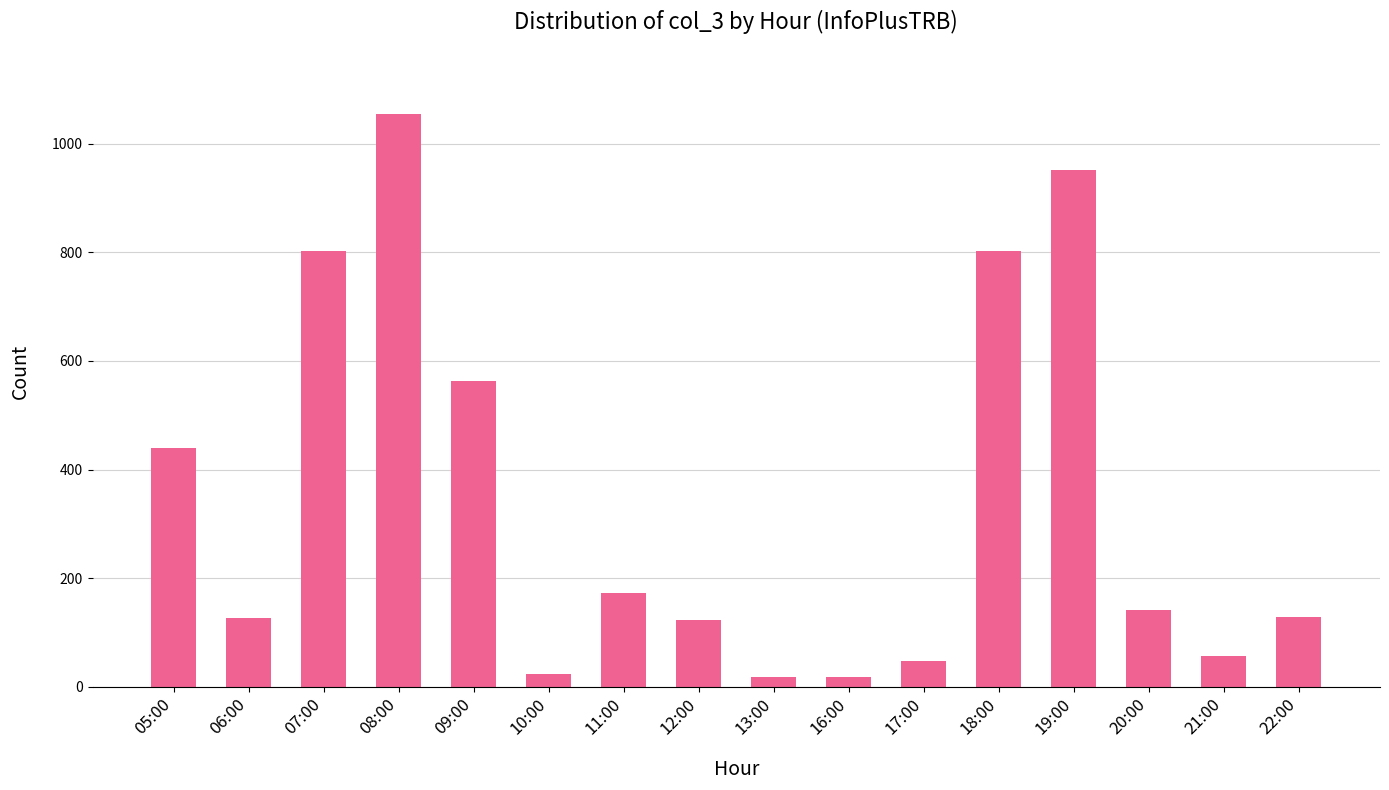

How many data points does each series have?

16